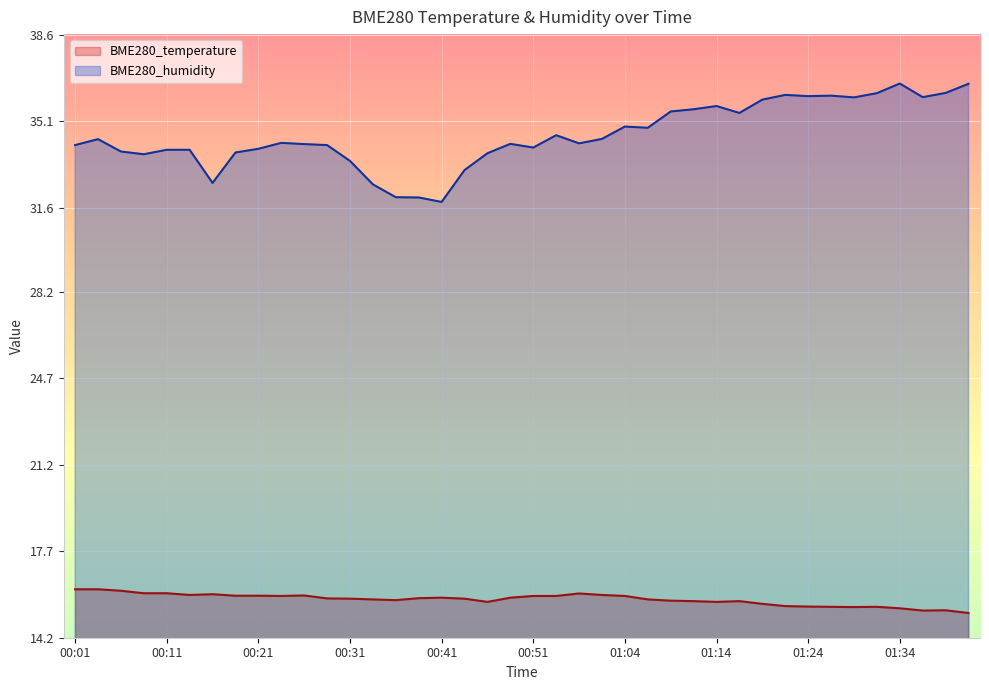

Reading right to left, extract all data points from this chart.

BME280_temperature: 01:42=15.2	01:39=15.3	01:37=15.3	01:34=15.4	01:32=15.4	01:29=15.4	01:27=15.4	01:24=15.5	01:22=15.5	01:19=15.6	01:17=15.7	01:14=15.7	01:12=15.7	01:09=15.7	01:06=15.8	01:04=15.9	01:01=15.9	00:59=16.0	00:54=15.9	00:51=15.9	00:48=15.8	00:46=15.7	00:43=15.8	00:41=15.8	00:38=15.8	00:36=15.7	00:33=15.8	00:31=15.8	00:28=15.8	00:26=15.9	00:23=15.9	00:21=15.9	00:18=15.9	00:16=16.0	00:14=15.9	00:11=16.0	00:09=16.0	00:06=16.1	00:04=16.2	00:01=16.2
BME280_humidity: 01:42=36.6	01:39=36.2	01:37=36.1	01:34=36.6	01:32=36.2	01:29=36.1	01:27=36.1	01:24=36.1	01:22=36.2	01:19=36.0	01:17=35.4	01:14=35.7	01:12=35.6	01:09=35.5	01:06=34.8	01:04=34.9	01:01=34.4	00:59=34.2	00:54=34.5	00:51=34.0	00:48=34.2	00:46=33.8	00:43=33.1	00:41=31.8	00:38=32.0	00:36=32.0	00:33=32.5	00:31=33.5	00:28=34.1	00:26=34.2	00:23=34.2	00:21=34.0	00:18=33.8	00:16=32.6	00:14=33.9	00:11=33.9	00:09=33.8	00:06=33.9	00:04=34.4	00:01=34.1